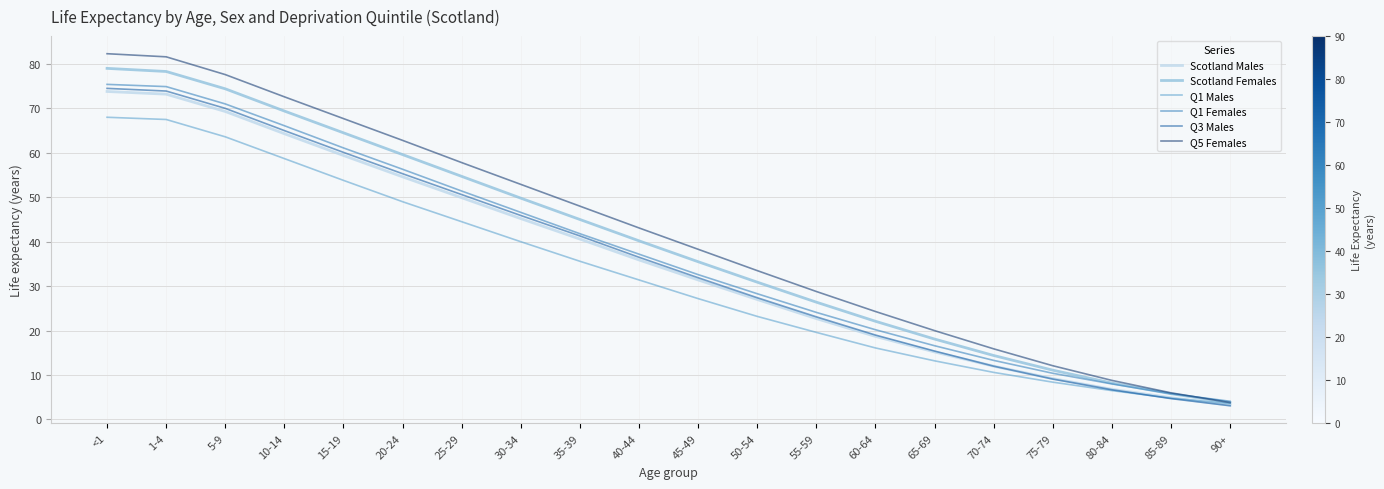

What is the maximum value shown in the chart?

82.3